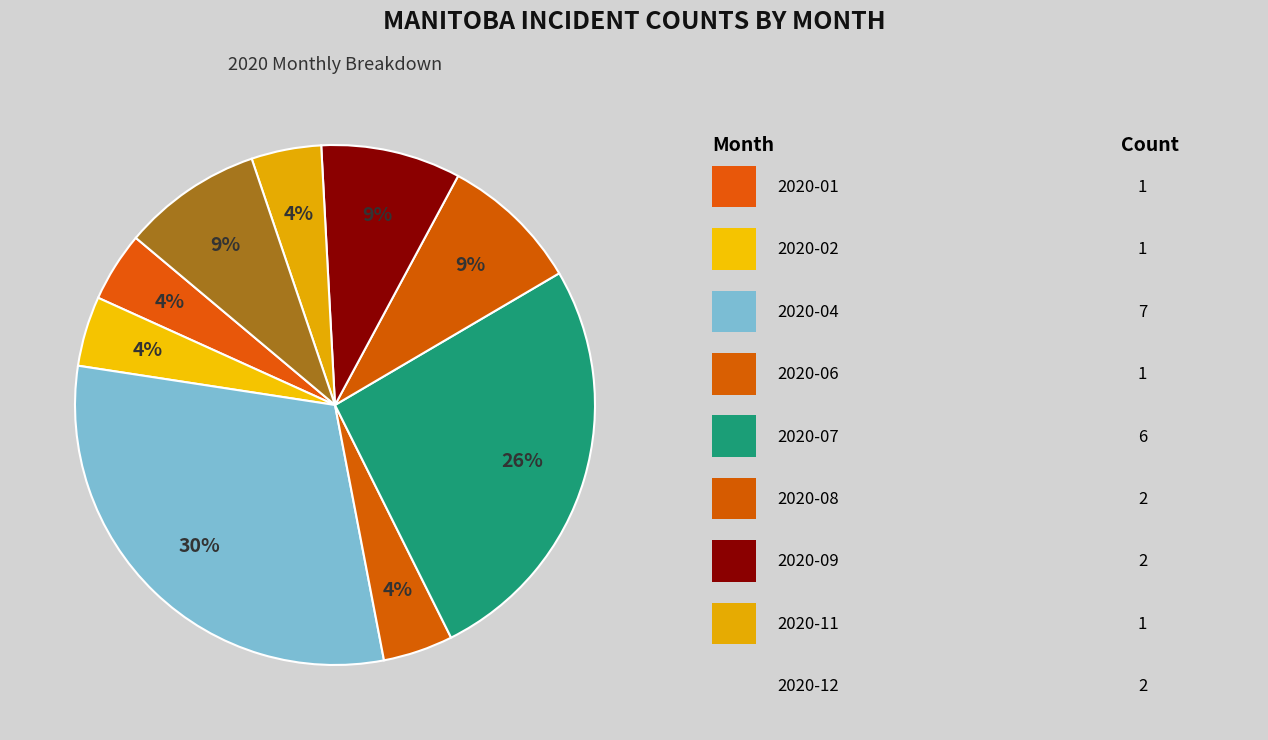

How many slices are in this pie chart?

9